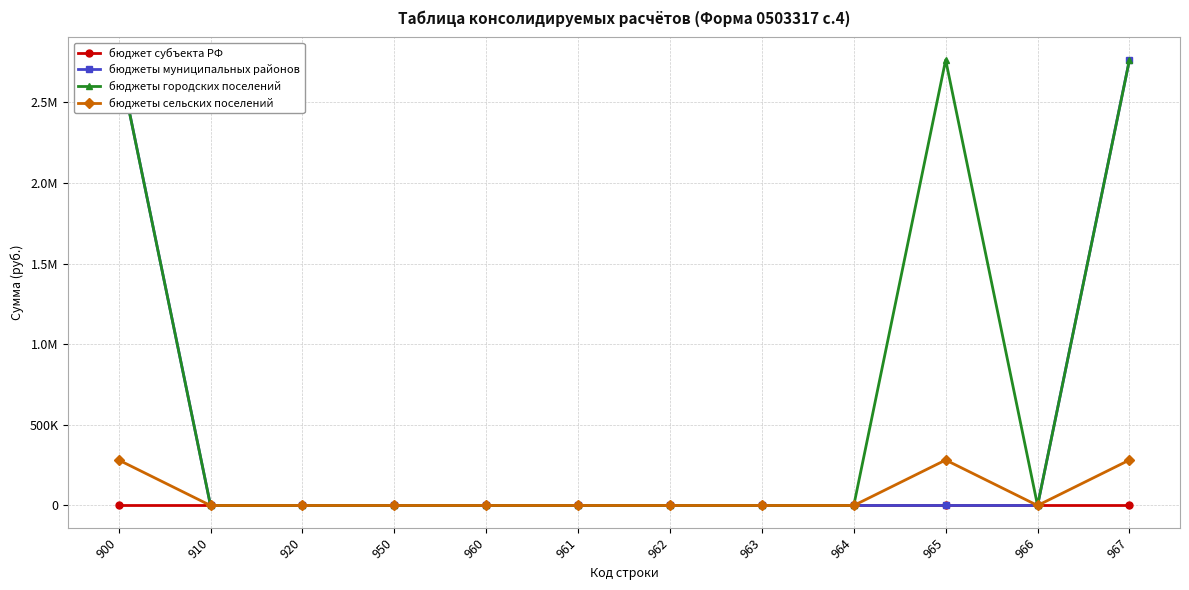

True or false: бюджеты городских поселений and бюджет субъекта РФ cross at least once.

False